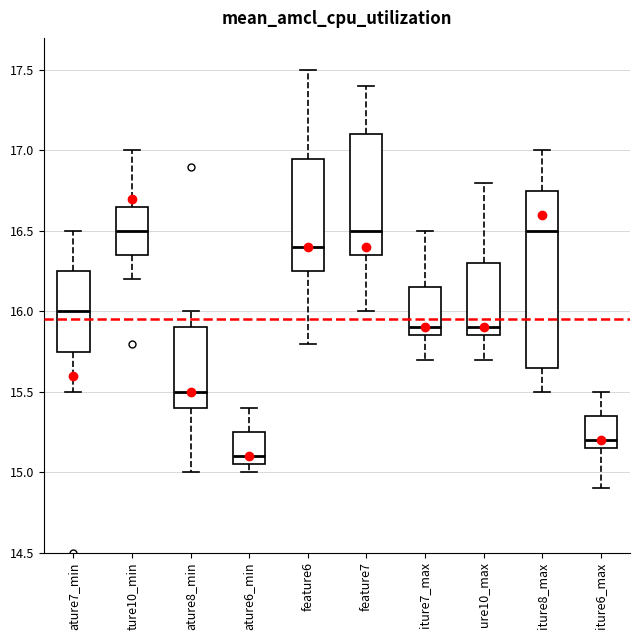

Reading left to right, read every box against the y-axis: the position of its median line, the range the box covers, and the ends of its whiskers. The values are not printed on the chart, so give them approximately, as read against the axis.

ature7_min: median 16.00, box 15.75 to 16.25, whiskers 15.50 to 16.50
ture10_min: median 16.50, box 16.35 to 16.65, whiskers 16.20 to 17.00
ature8_min: median 15.50, box 15.40 to 15.90, whiskers 15.00 to 16.00
ature6_min: median 15.10, box 15.05 to 15.25, whiskers 15.00 to 15.40
feature6: median 16.40, box 16.25 to 16.95, whiskers 15.80 to 17.50
feature7: median 16.50, box 16.35 to 17.10, whiskers 16.00 to 17.40
iture7_max: median 15.90, box 15.85 to 16.15, whiskers 15.70 to 16.50
ure10_max: median 15.90, box 15.85 to 16.30, whiskers 15.70 to 16.80
iture8_max: median 16.50, box 15.65 to 16.75, whiskers 15.50 to 17.00
iture6_max: median 15.20, box 15.15 to 15.35, whiskers 14.90 to 15.50